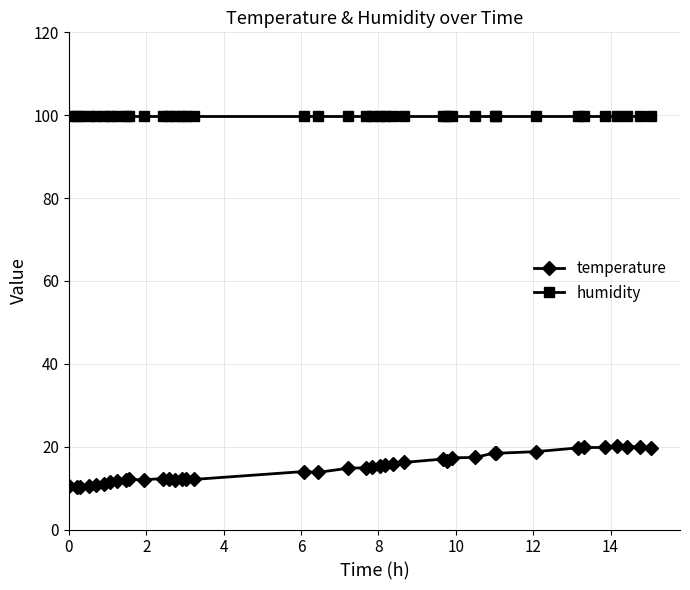

How many lines are shown in the chart?

2